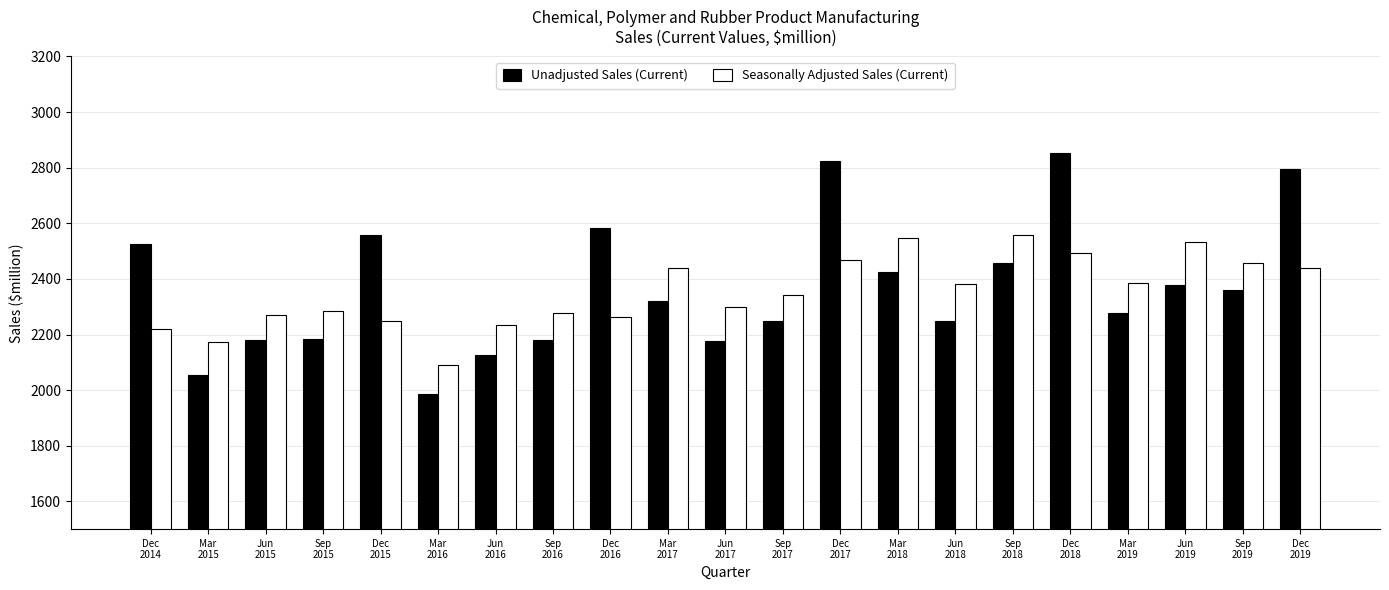

How many groups of bars are there?

21